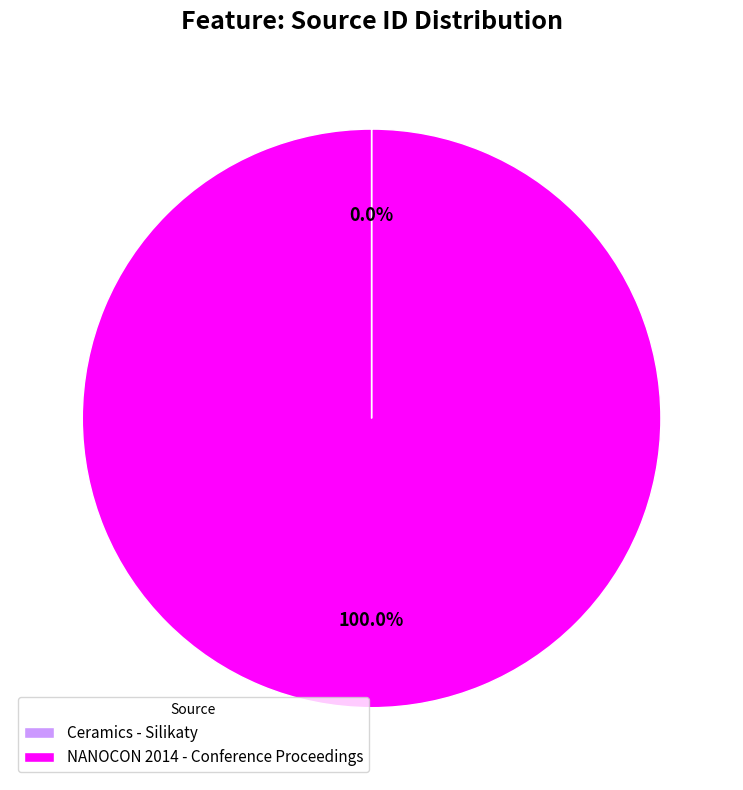

Which category has the biggest portion of the pie?

NANOCON 2014 - Conference Proceedings